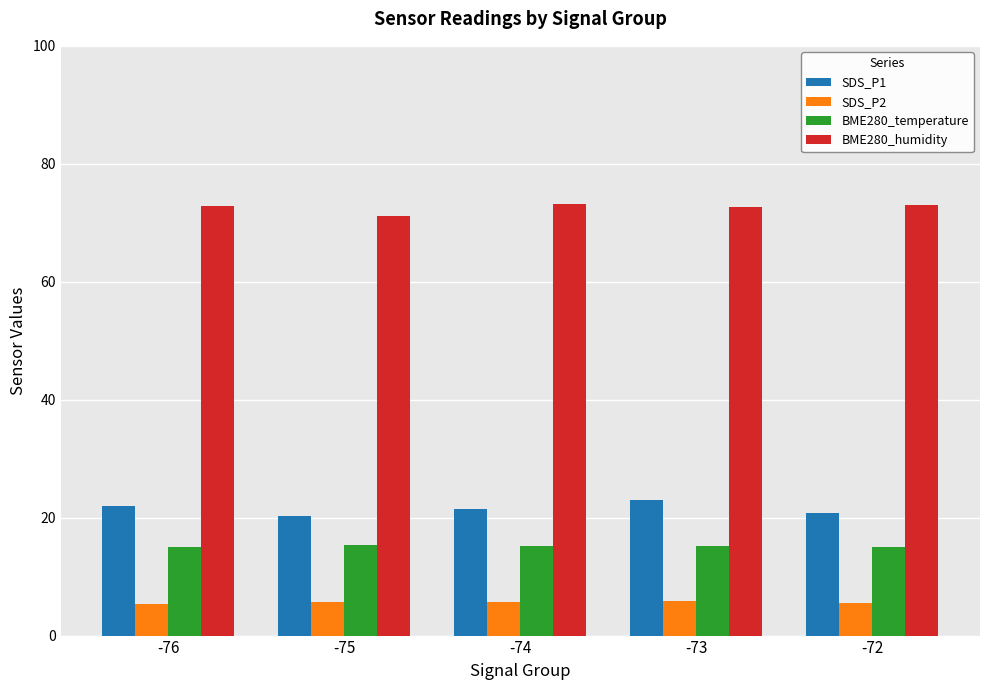

At -74, list the series in order from largest to smallest.

BME280_humidity, SDS_P1, BME280_temperature, SDS_P2